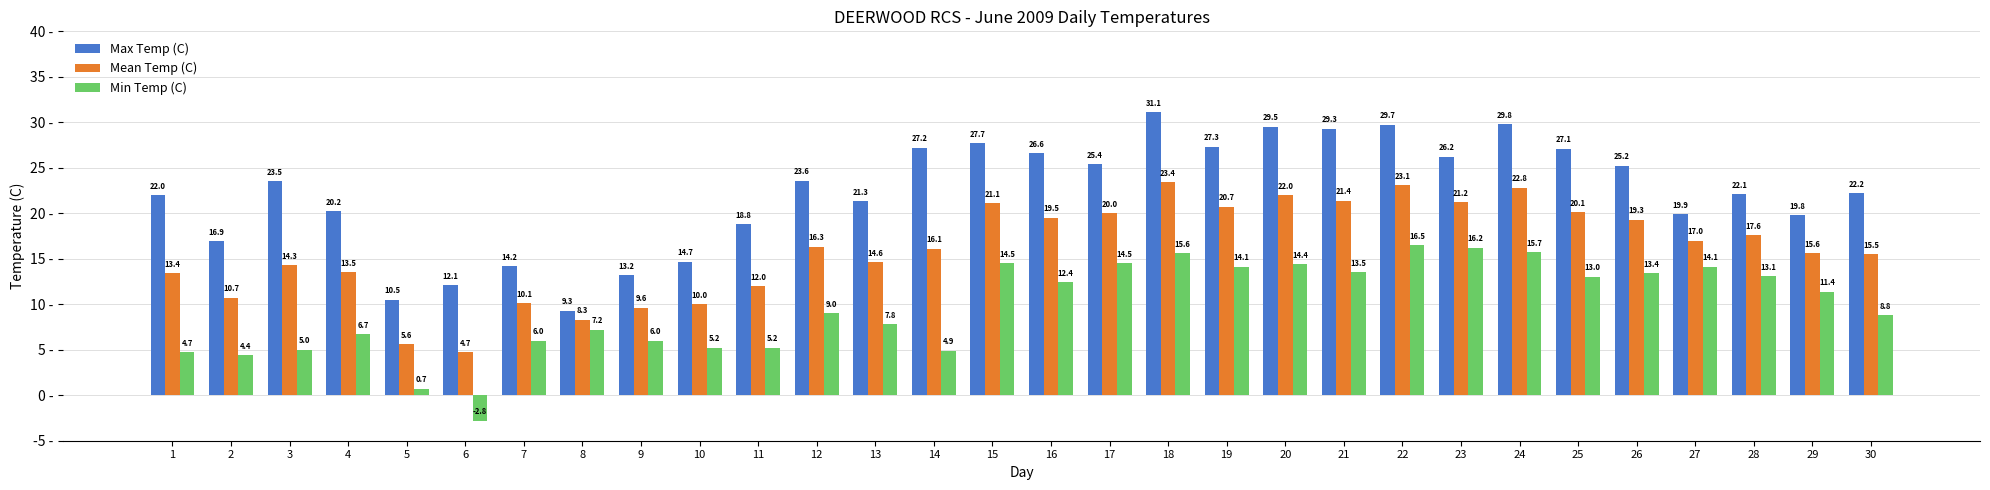

True or false: Min Temp (C) has a value of 5.2 at 10.

True